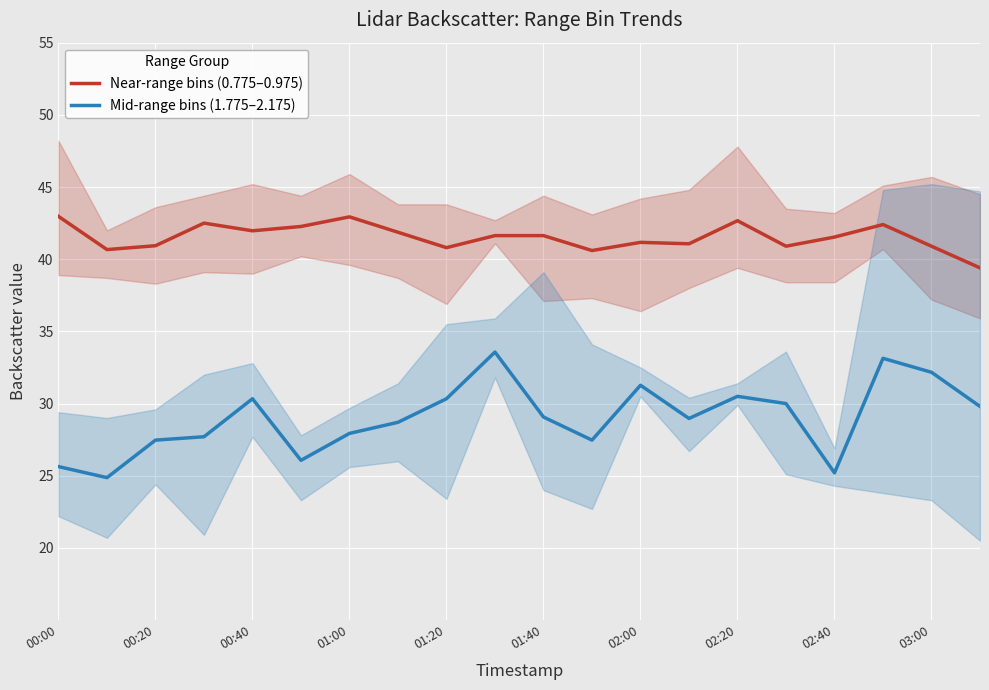

What position from the left is 17?

18